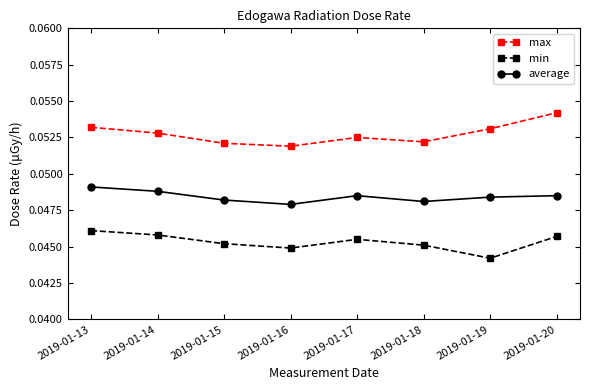

What are all the series names shown in the legend?

max, min, average